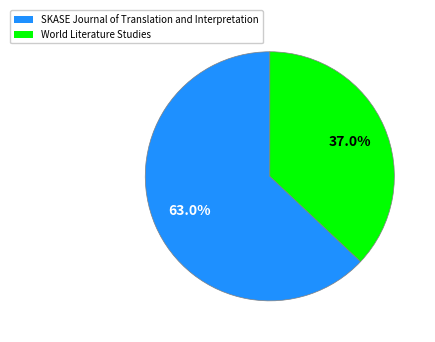

Which has a higher value, SKASE Journal of Translation and Interpretation or World Literature Studies?

SKASE Journal of Translation and Interpretation